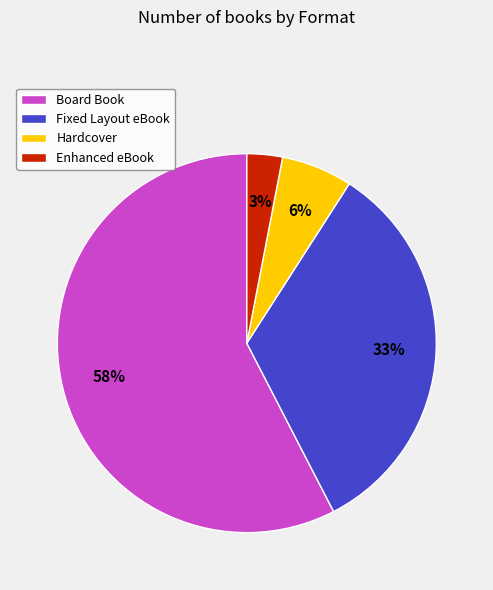

To the nearest percent, what portion does Hardcover represent?

6%